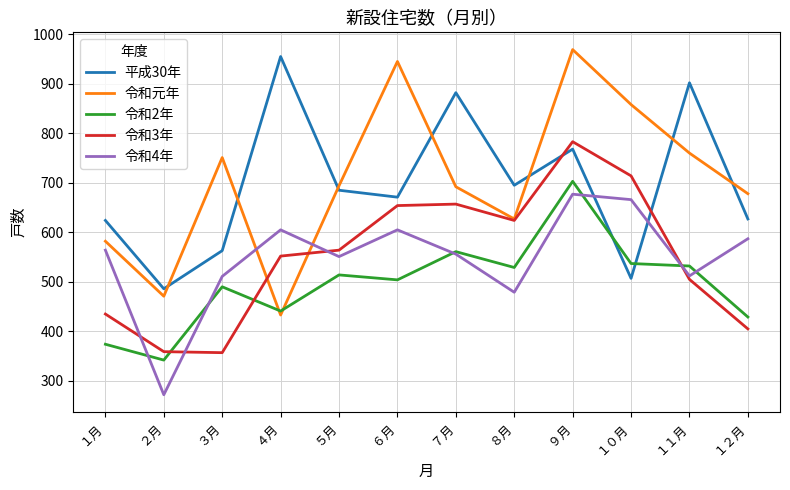

What is the sum of the 令和元年 values at ３月 and ８月?

1378